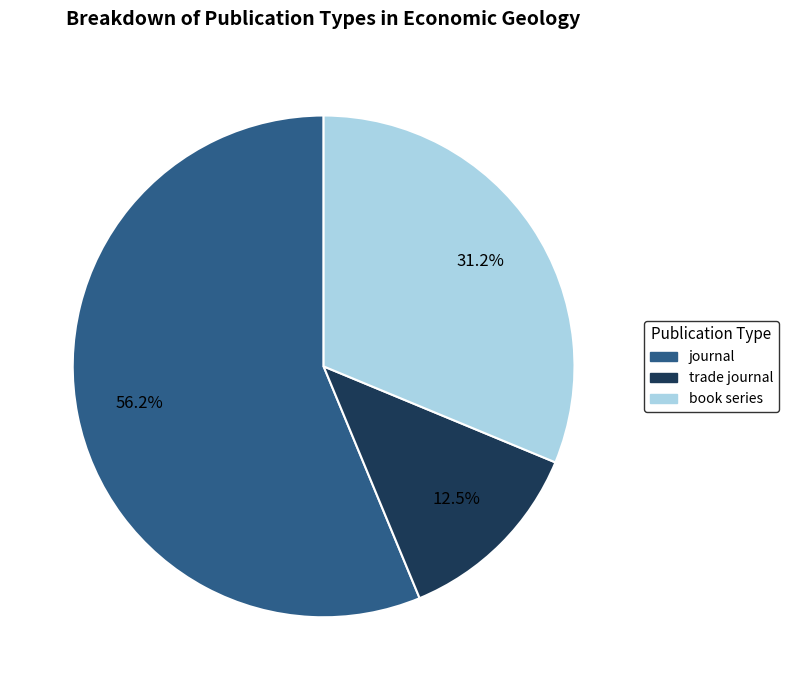

Is it true that book series is 31% of the pie?

True